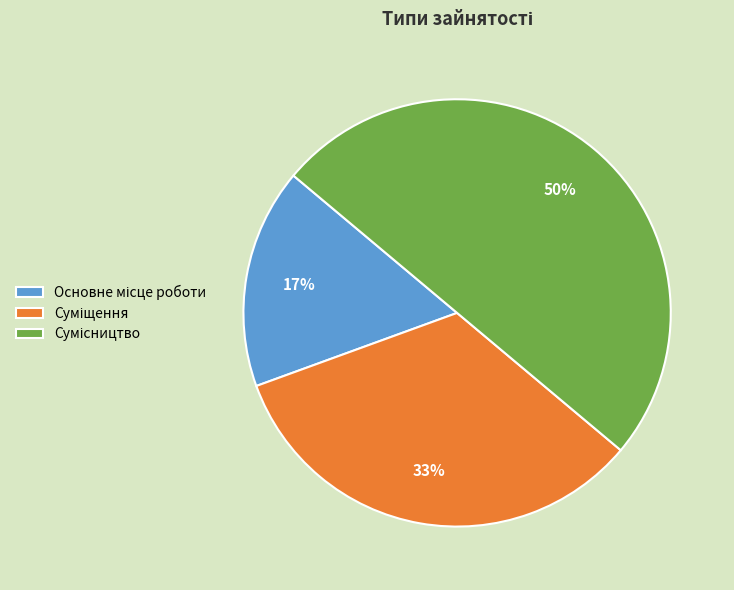

To the nearest percent, what is the difference between the largest and smallest slice percentages?

33%